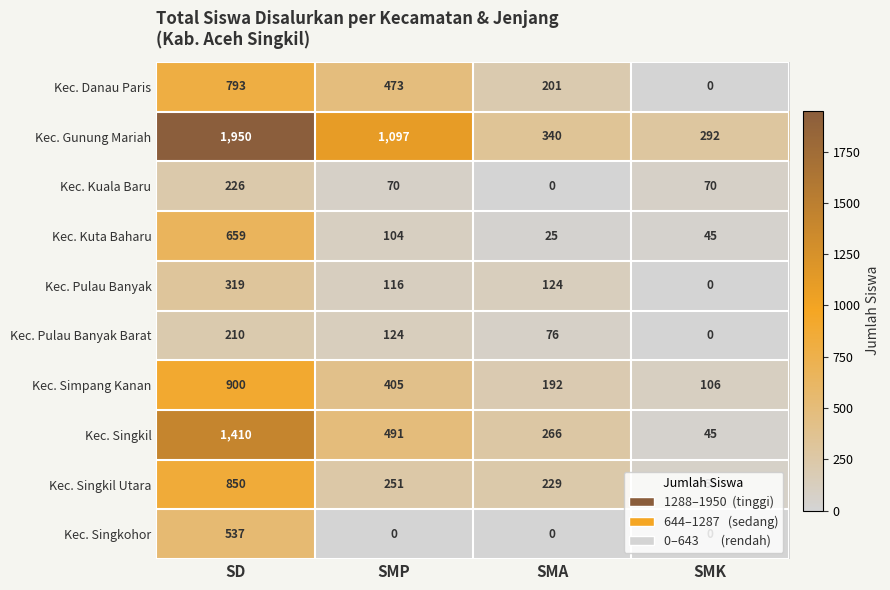

What is the maximum value shown in the chart?

1950